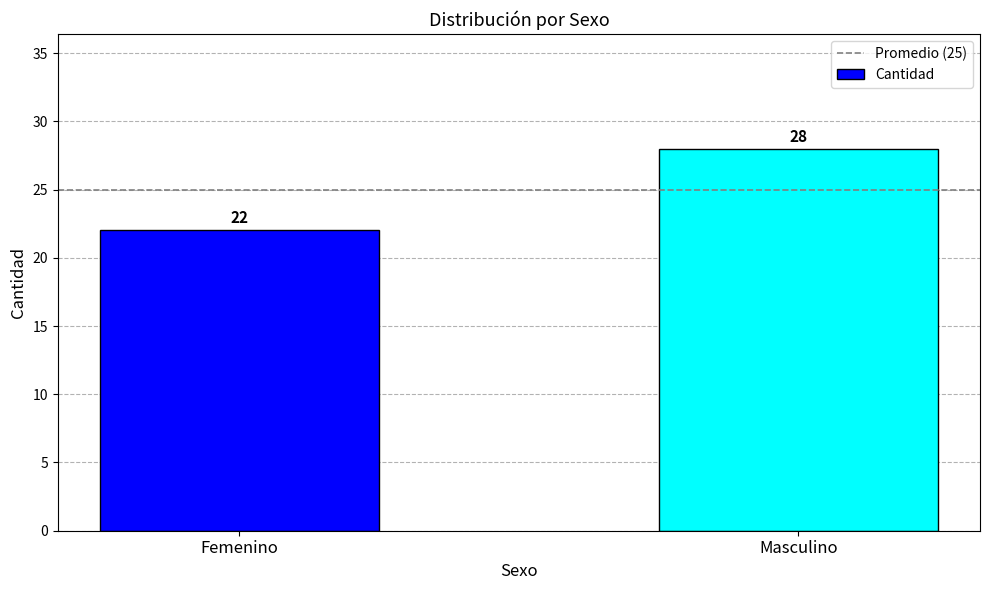

At which category does the chart reach its peak across all series?

Masculino